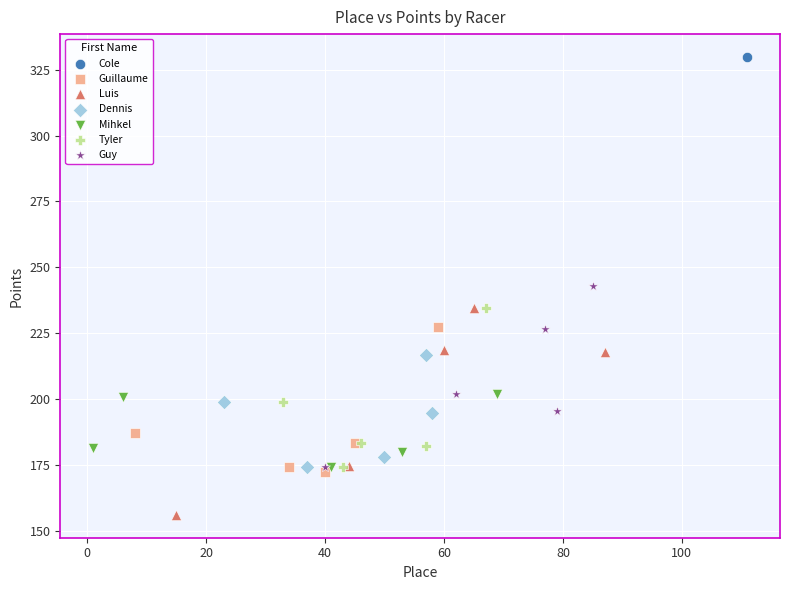

What are all the series names shown in the legend?

Cole, Guillaume, Luis, Dennis, Mihkel, Tyler, Guy